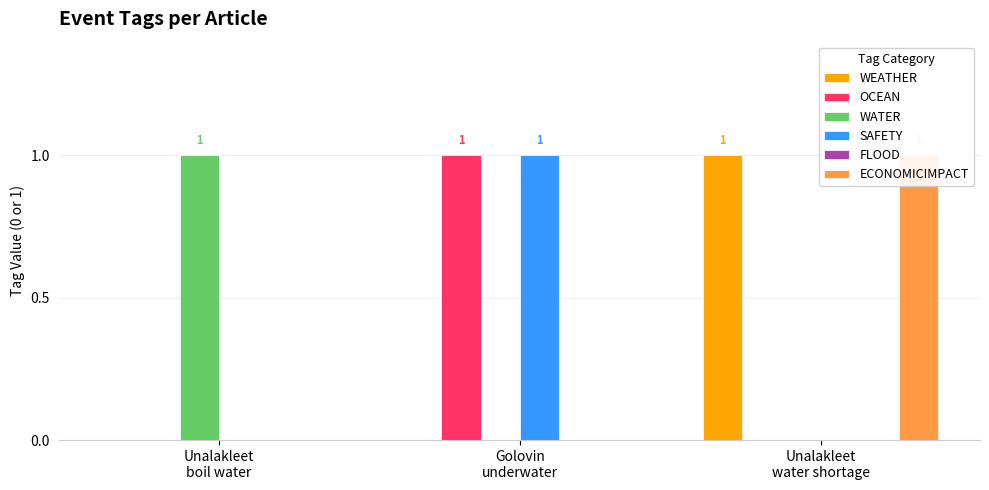

What is the sum of all ECONOMICIMPACT values?

1